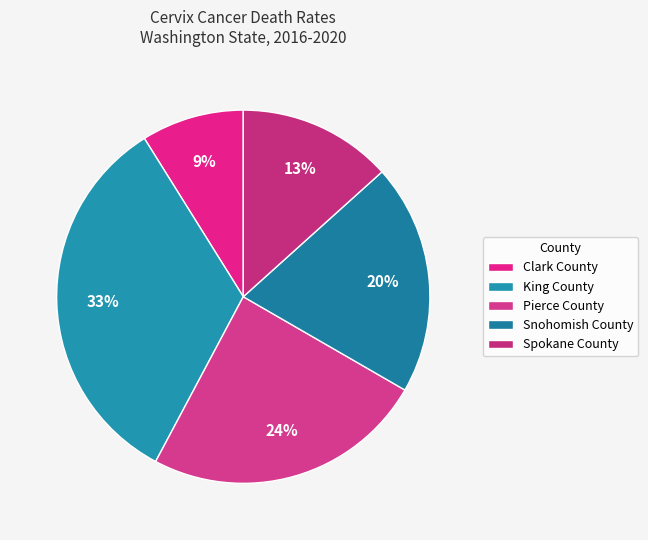

How many slices are in this pie chart?

5